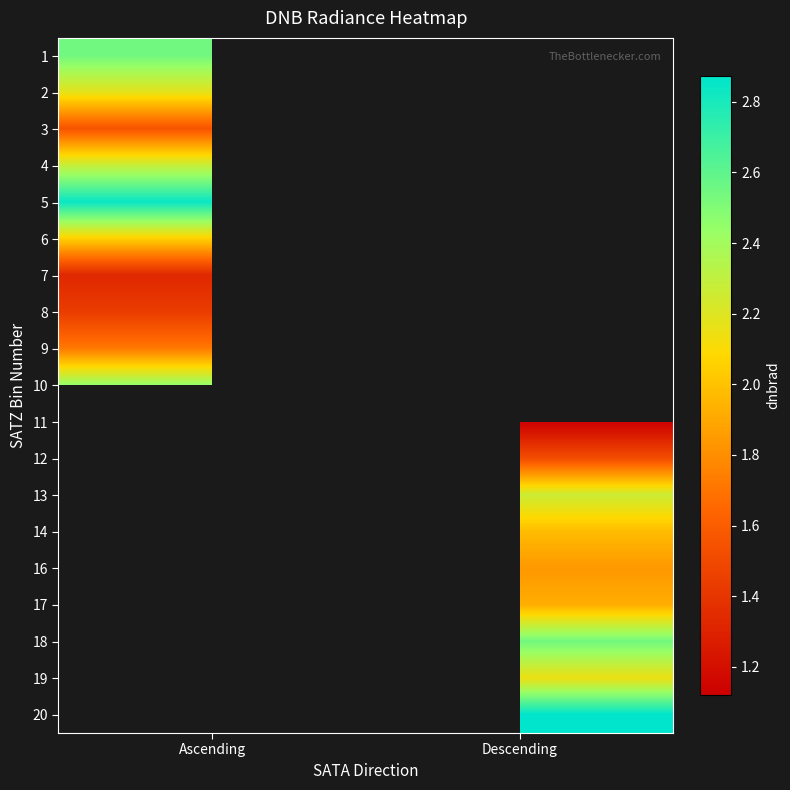

Between Descending and Ascending, which is larger?

Ascending